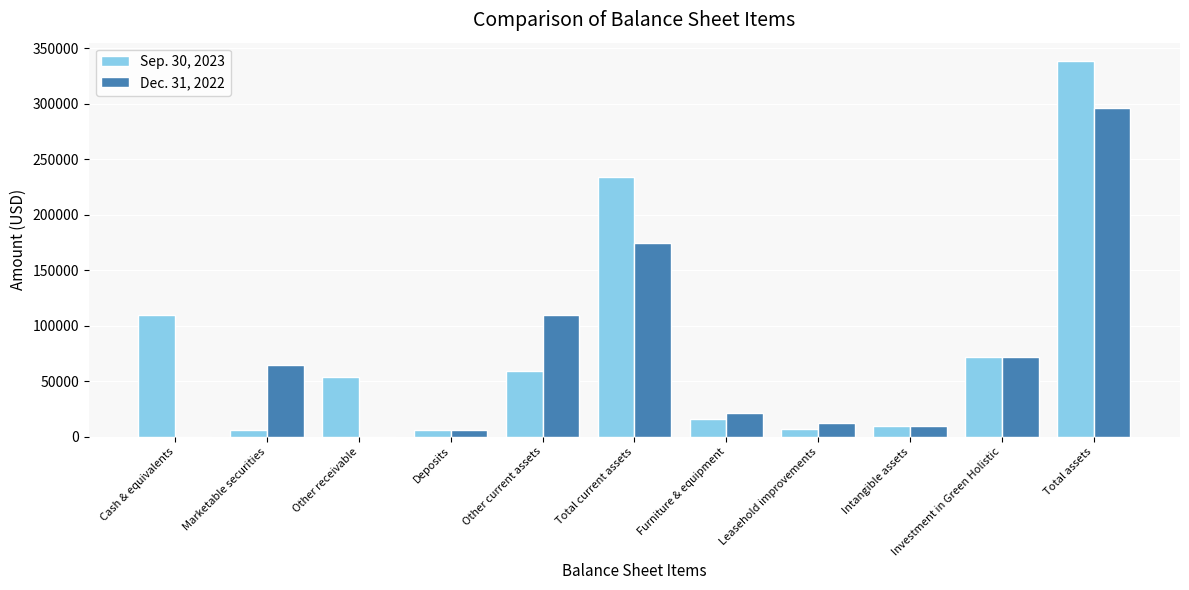

At which category is the sum across all series the highest?

Total assets